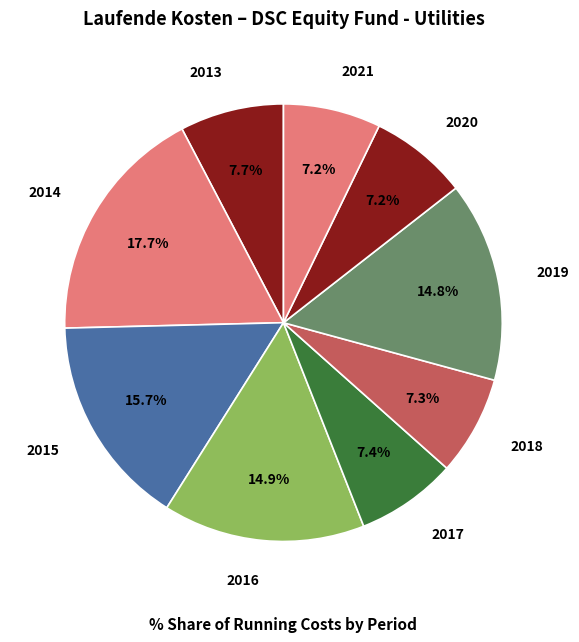

Which slice is the largest?

2014